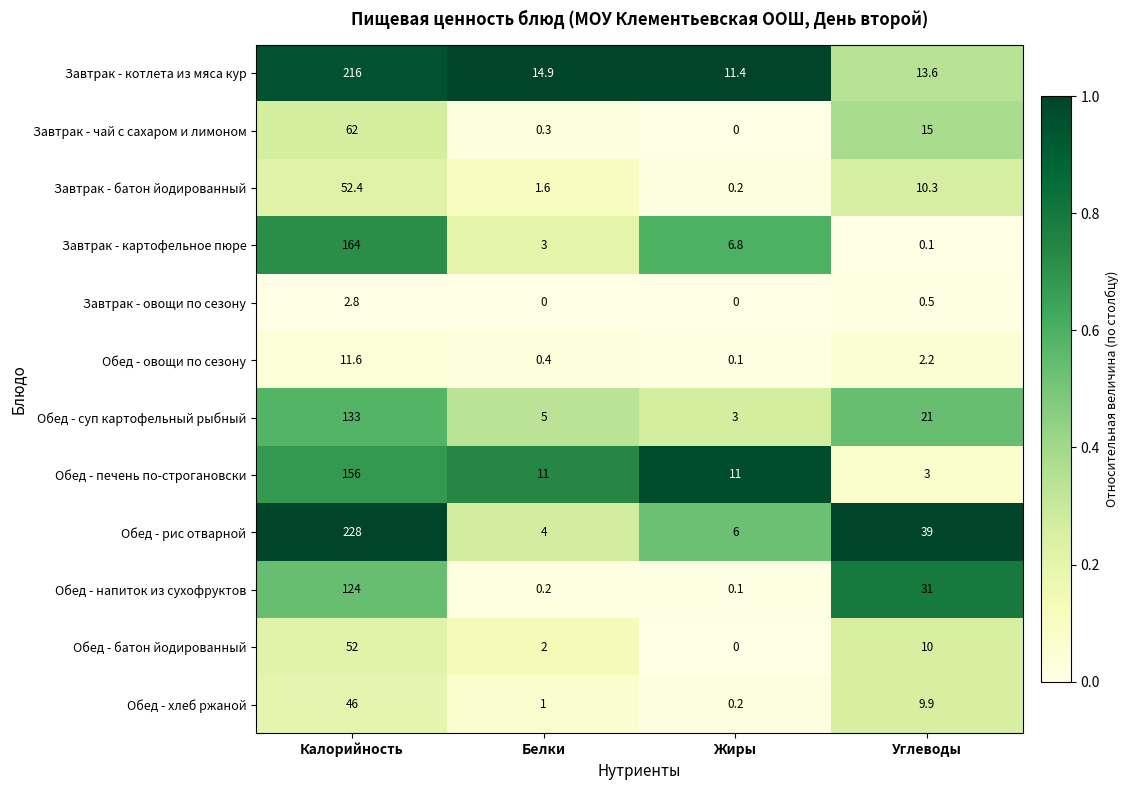

What is the approximate value of Обед - хлеб ржаной at Белки?

1.0